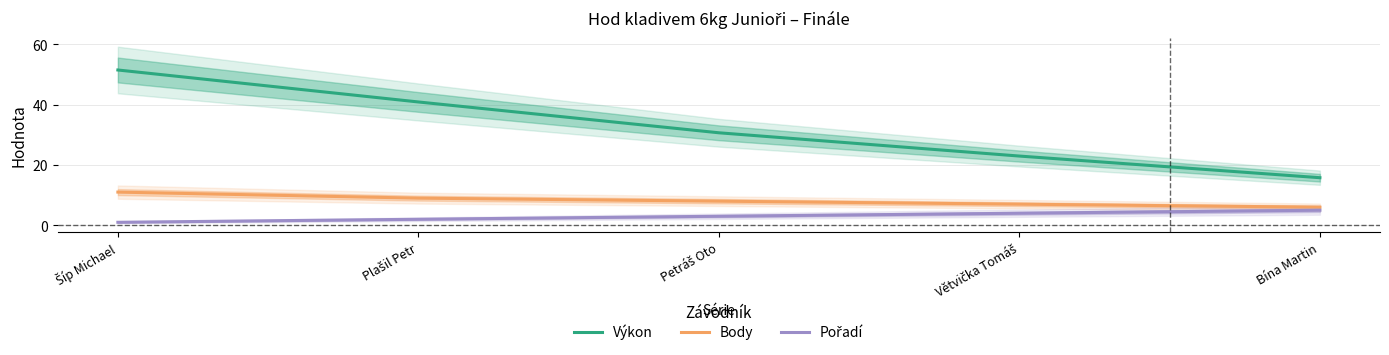

True or false: Body has a value of 7.0 at Větvička Tomáš.

True